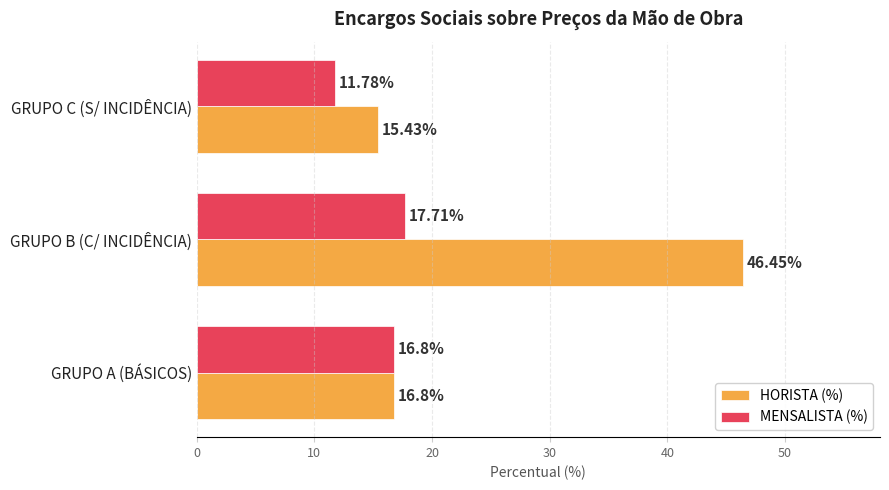

What is the difference between the maximum and minimum values in the HORISTA (%) series?

31.0